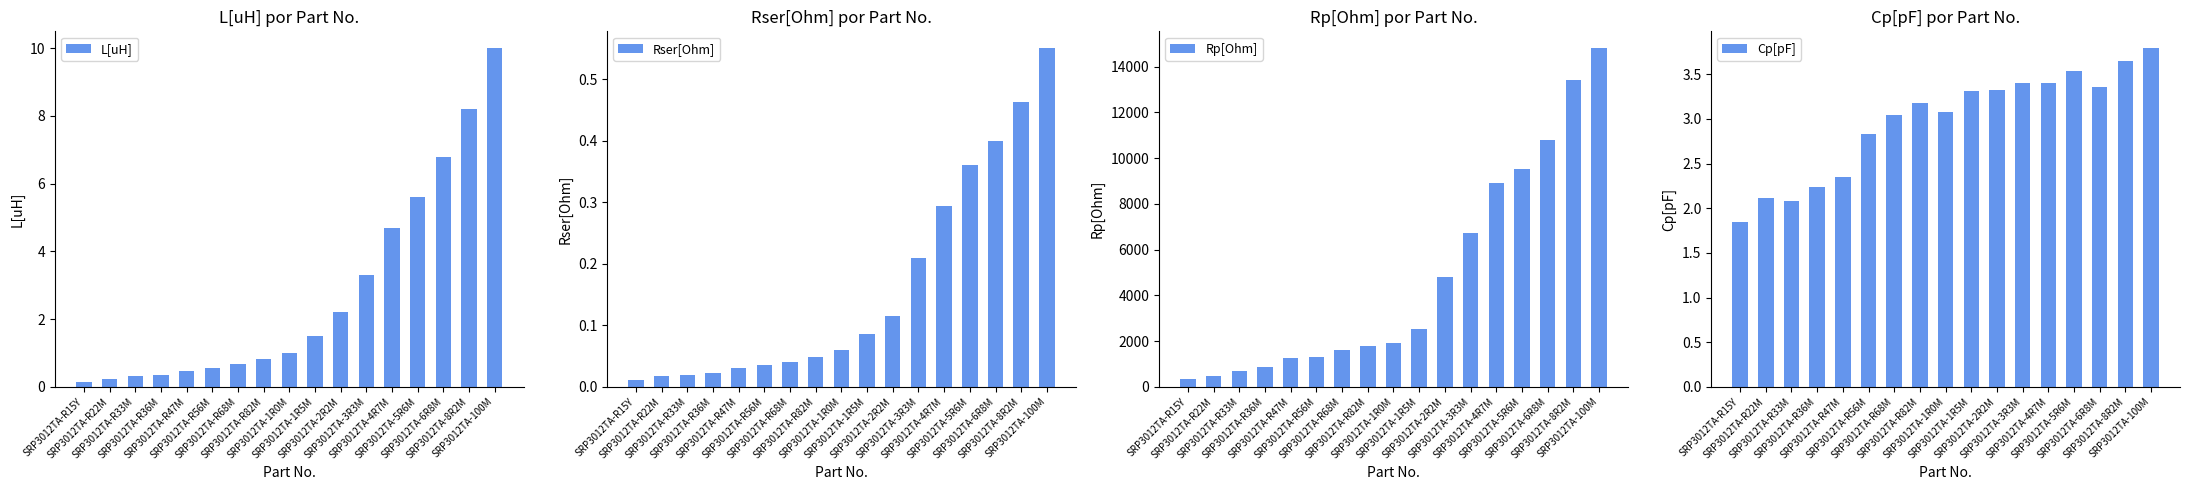

At which label does L[uH] reach its peak?

SRP3012TA-100M